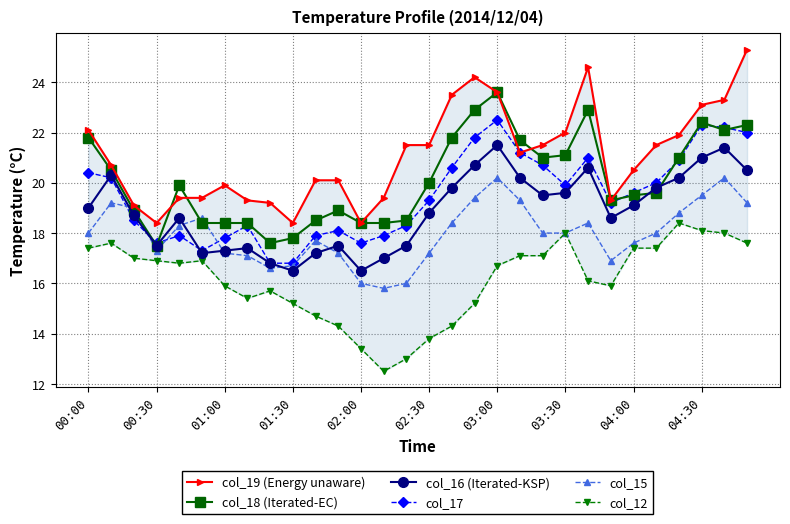

Which series has the largest total across all categories?

col_19 (Energy unaware)